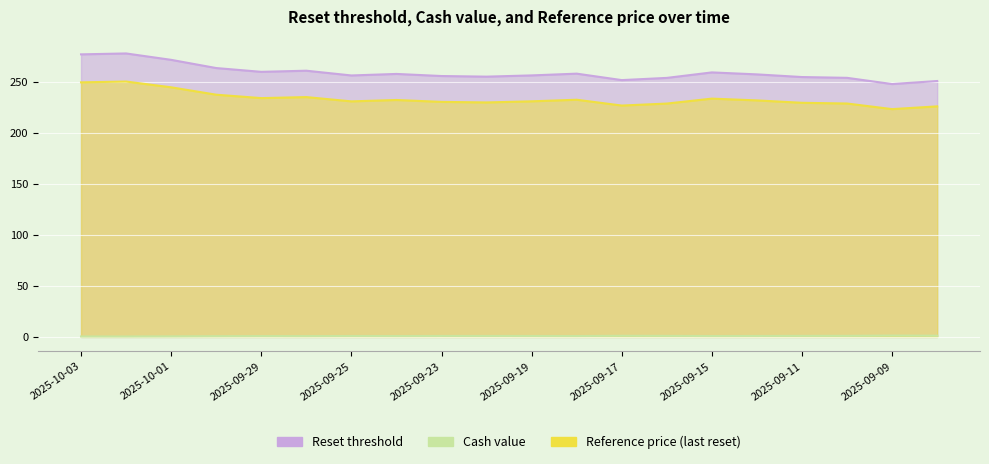

What is the label of the 14th point from the right?

2025-09-25